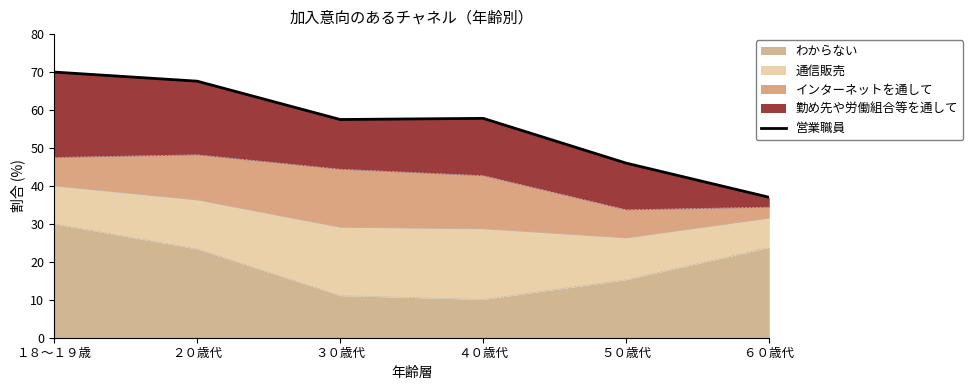

What is the label of the 5th point from the right?

２０歳代